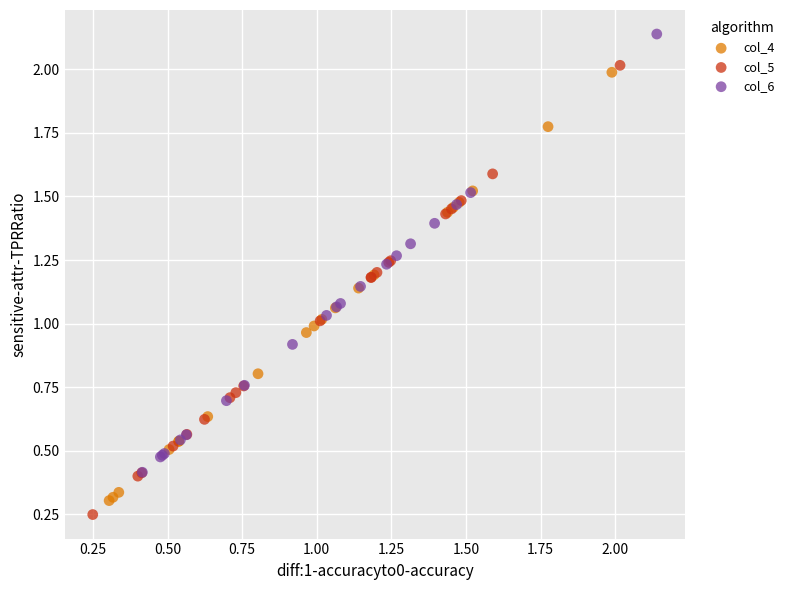

Which series contains the lowest Y value?

col_5